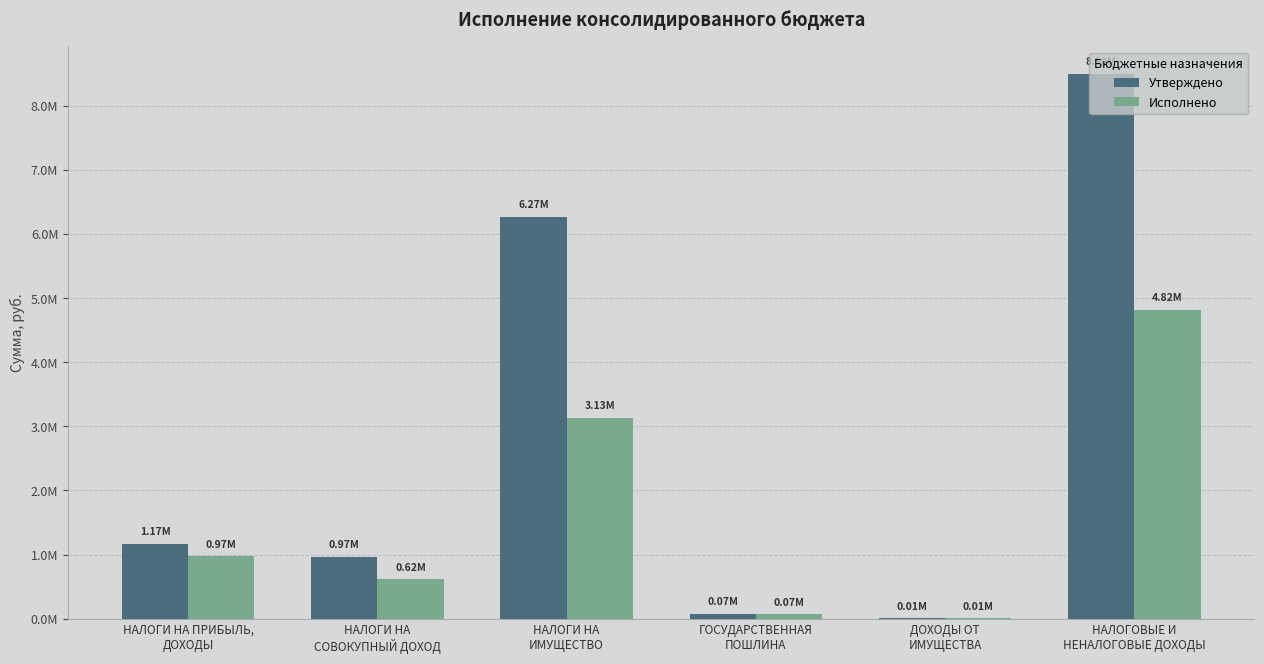

Which series has the largest total across all categories?

Утверждено